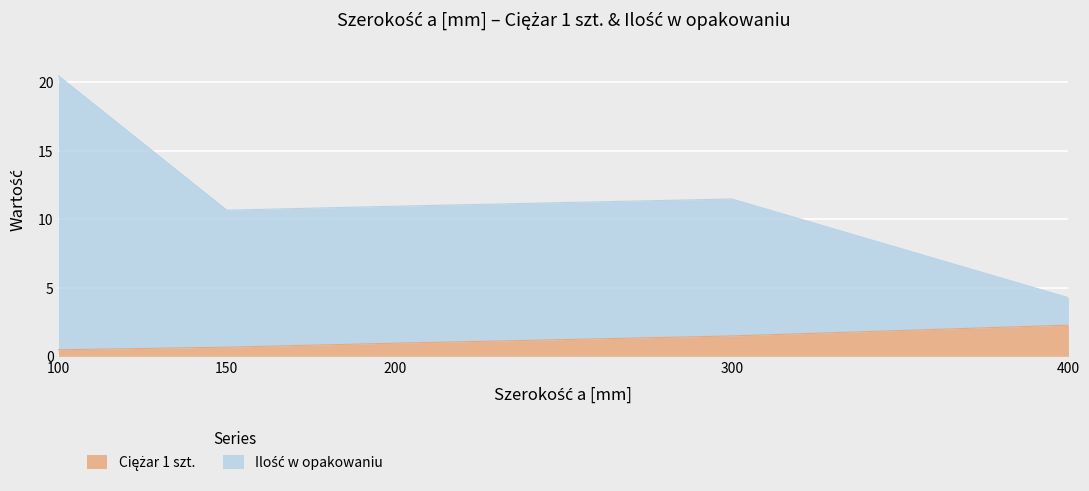

Which series has the largest total across all categories?

Ilość w opakowaniu